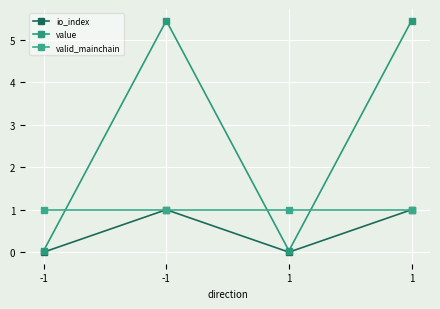

How many values in the value series exceed 5?

2